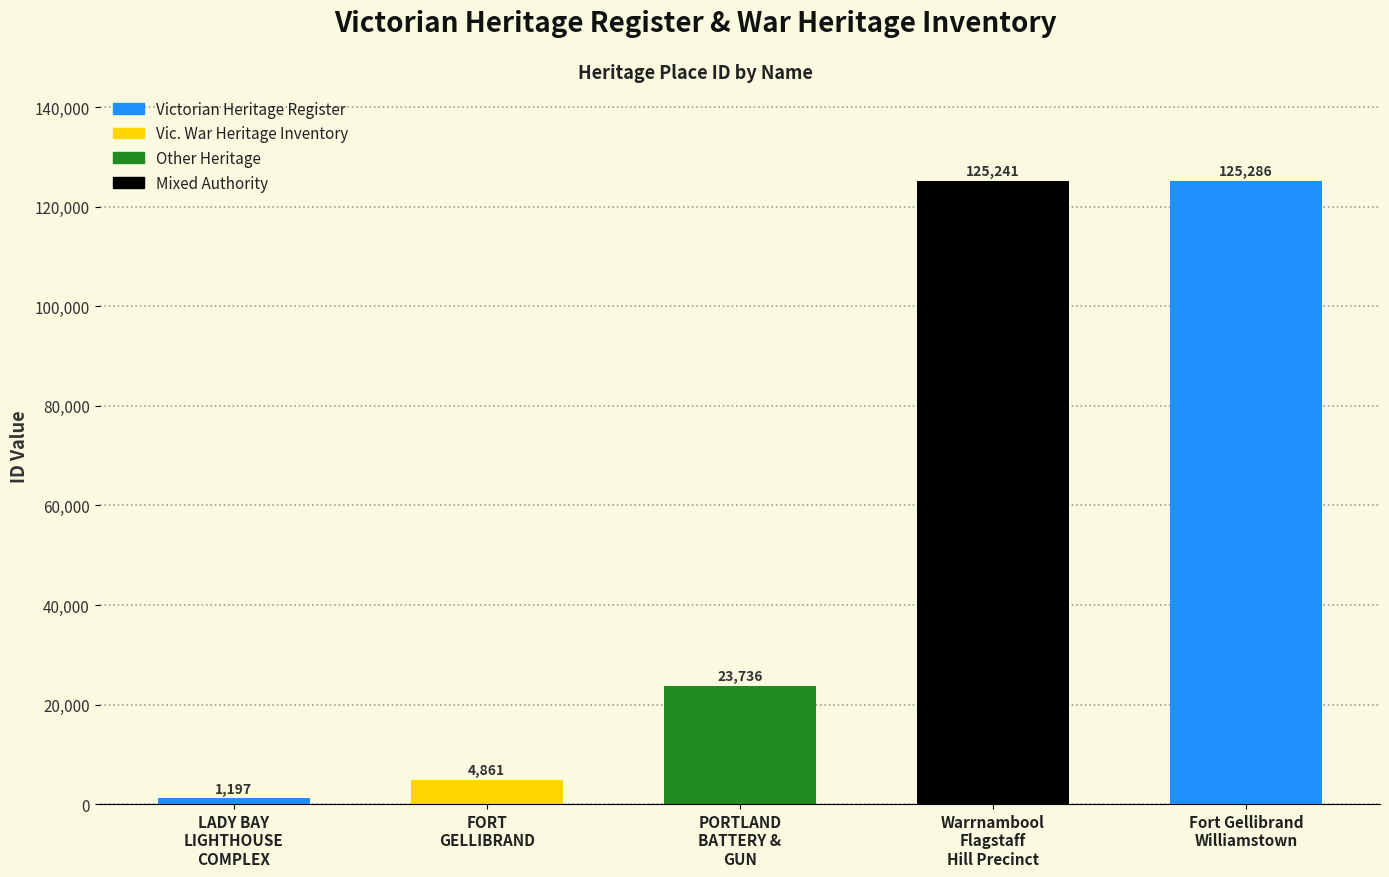

Reading left to right, what are all the values shown in this chart?

LADY BAY
LIGHTHOUSE
COMPLEX=1197	FORT
GELLIBRAND=4861	PORTLAND
BATTERY &
GUN=23736	Warrnambool
Flagstaff
Hill Precinct=125241	Fort Gellibrand
Williamstown=125286